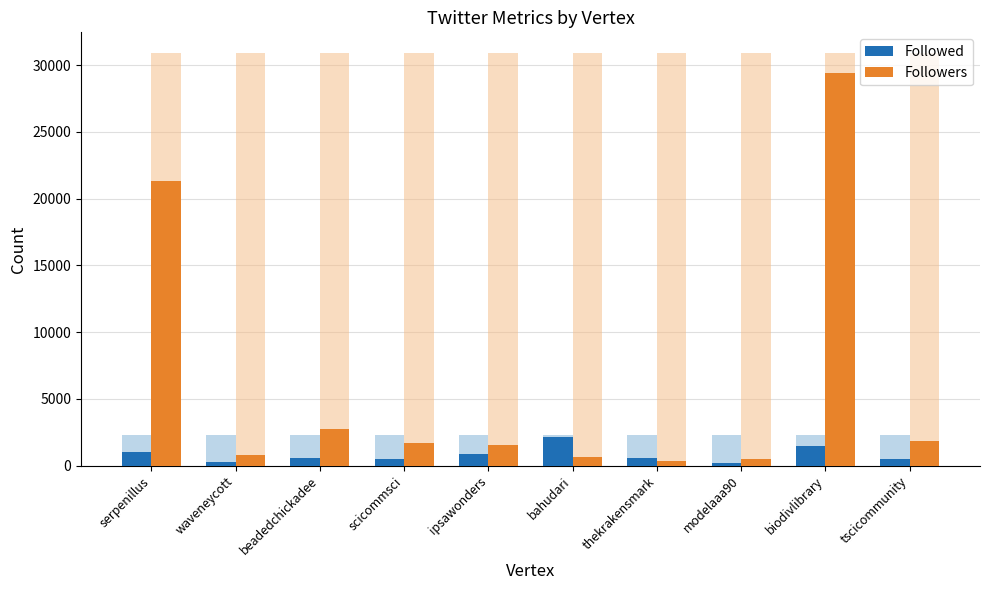

What is the value of the Followed bar at the 5th from the left?

884